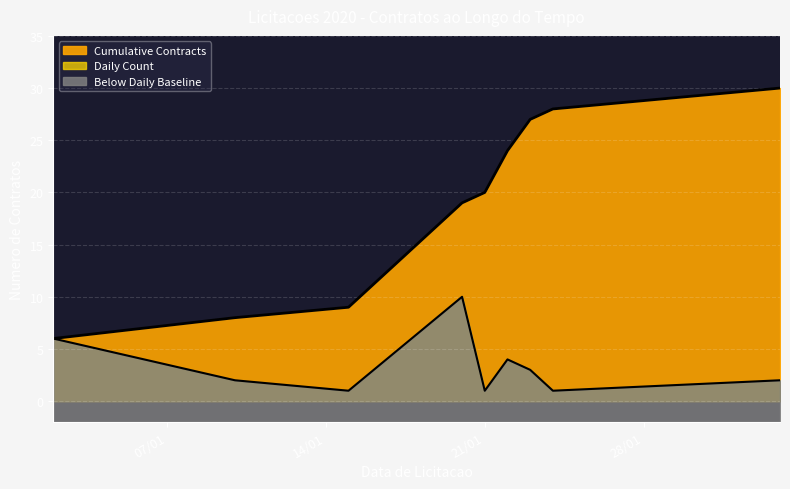

The Cumulative Contracts series shows 33 at 18. True or false?

False